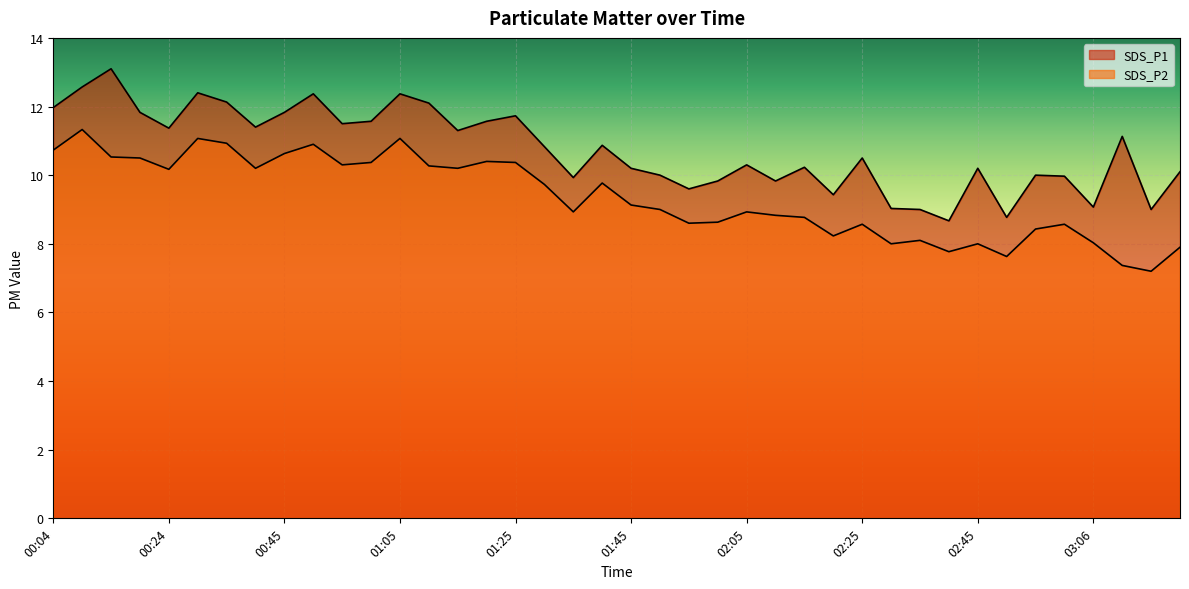

True or false: SDS_P1 and SDS_P2 cross at least once.

False